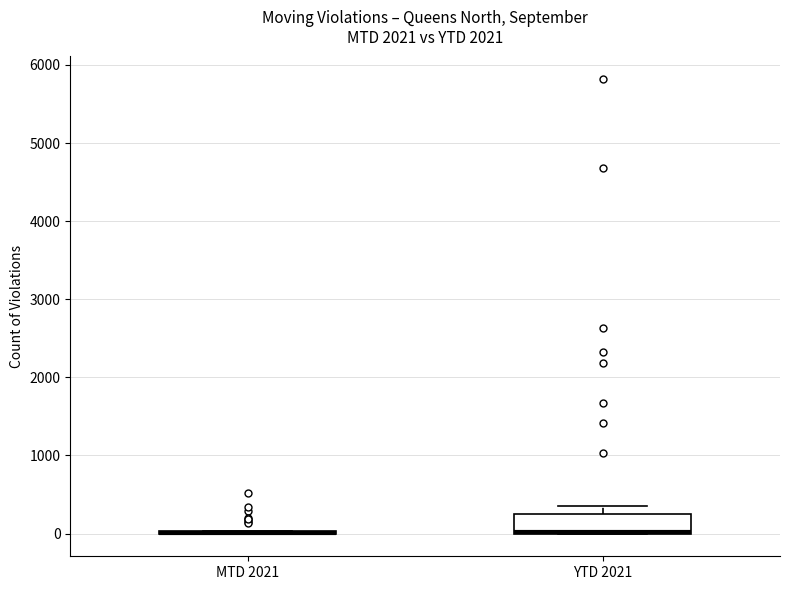

Reading left to right, transcribe this box plot: for each box, give where its median line is, the range the box spans, and where its two whiskers end, as read against the y-axis. The values are not printed on the chart, so give them approximately, as read against the axis.

MTD 2021: box collapsed to a line at 0, whiskers 0 to 0
YTD 2021: median 0 (drawn on the box's lower edge), box 0 to 300, whiskers 0 to 300 (just above the box's upper edge)